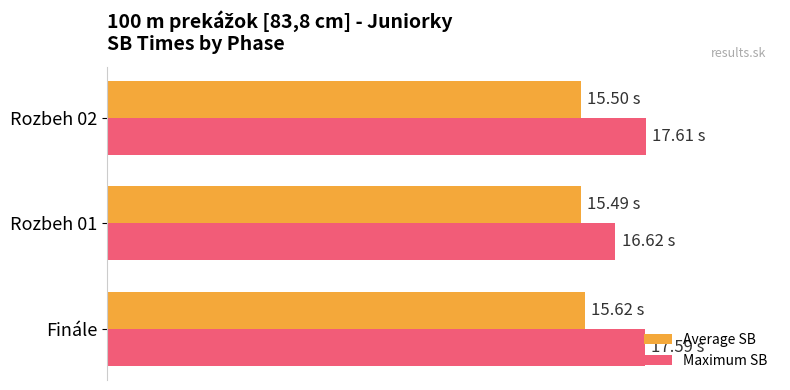

What is the average value of the Average SB series?

15.5